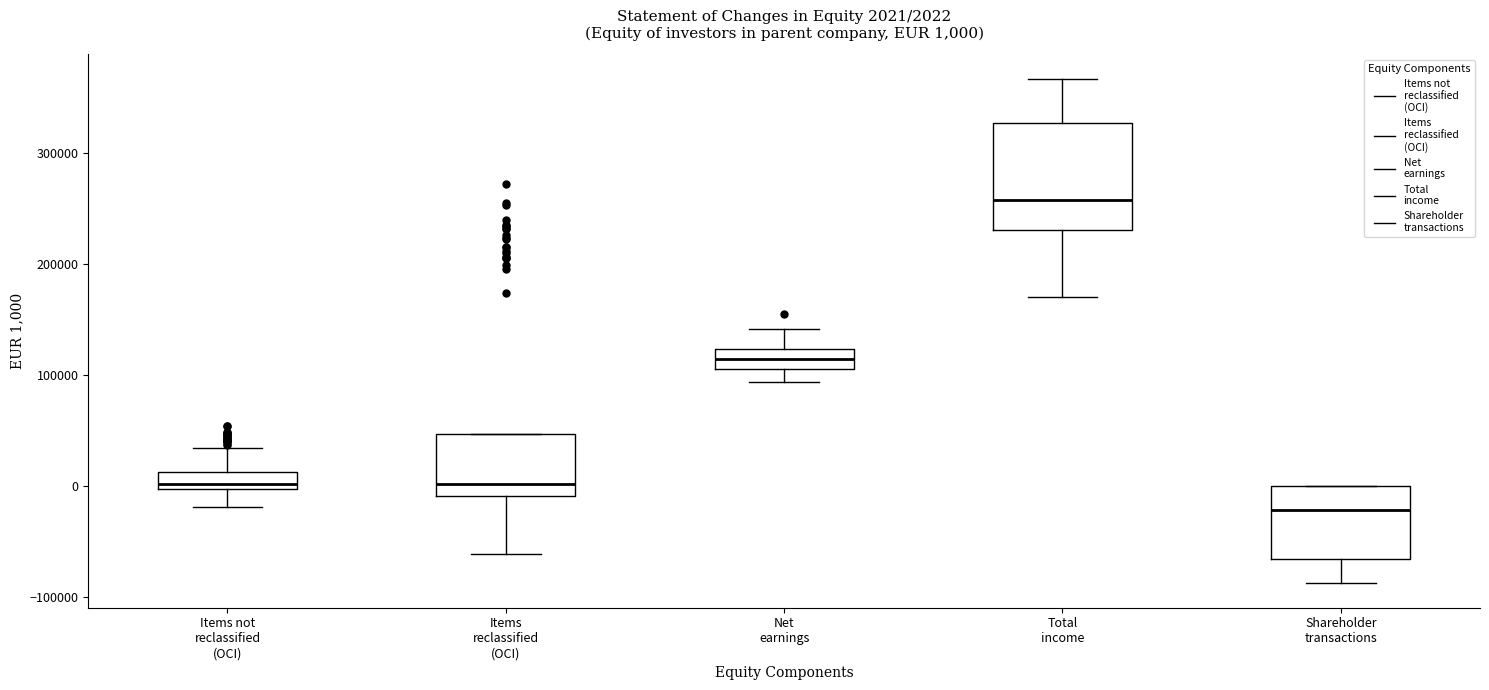

Comparing the boxes themselves (not the whiskers), which one is the tallest?

Total income